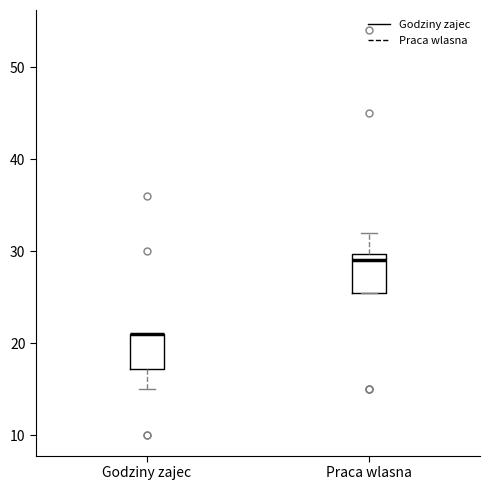

Reading left to right, transcribe this box plot: for each box, give where its median line is, the range the box spans, and where its two whiskers end, as read against the y-axis. The values are not printed on the chart, so give them approximately, as read against the axis.

Godziny zajec: median 21 (drawn on the box's upper edge), box 17 to 21, whiskers 15 to 21
Praca wlasna: median 29, box 26 to 30, whiskers 26 to 32